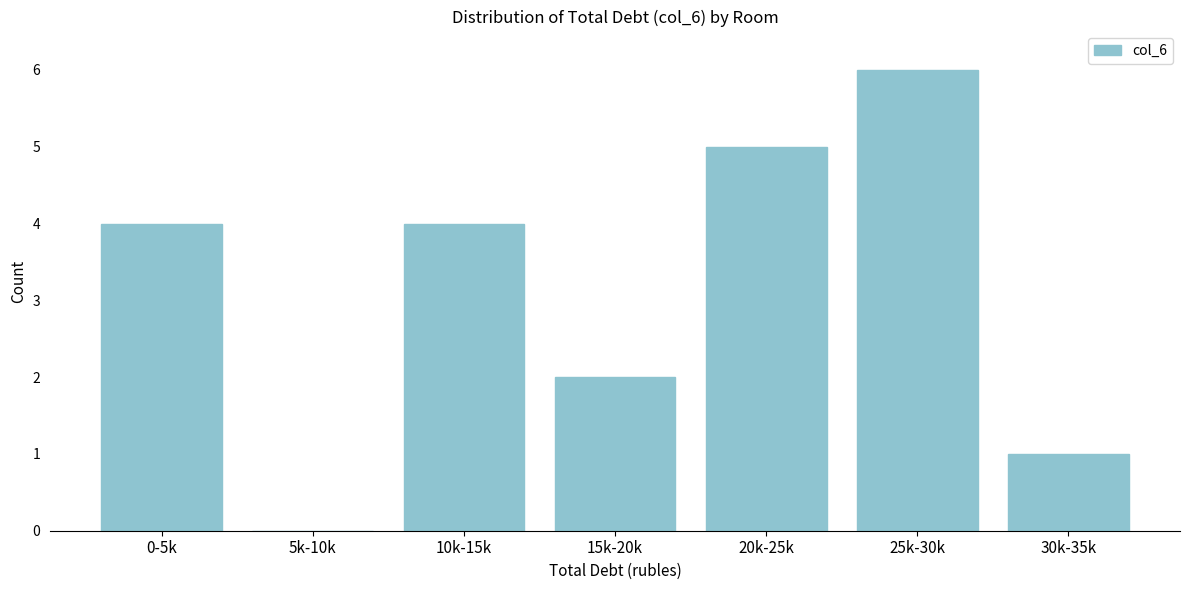

Reading right to left, extract all data points from this chart.

30k-35k=1	25k-30k=6	20k-25k=5	15k-20k=2	10k-15k=4	5k-10k=0	0-5k=4